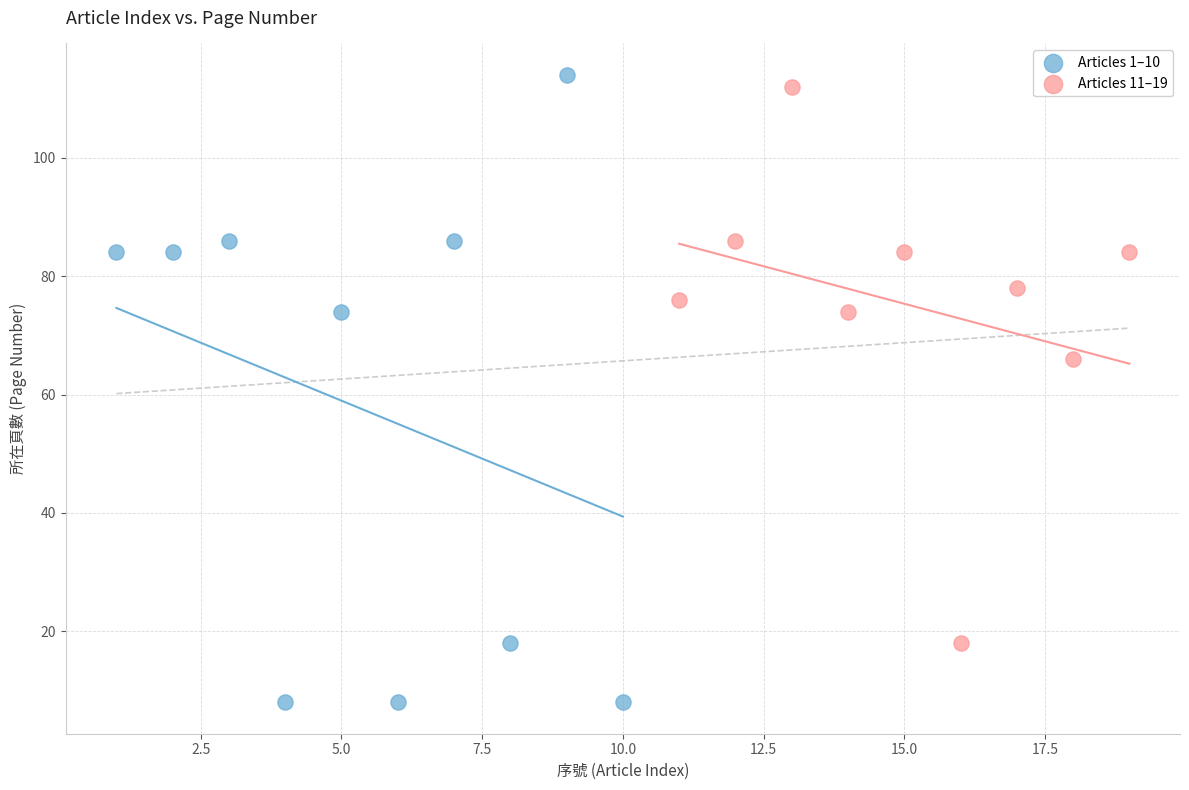

Which series contains the lowest Y value?

Articles 1–10